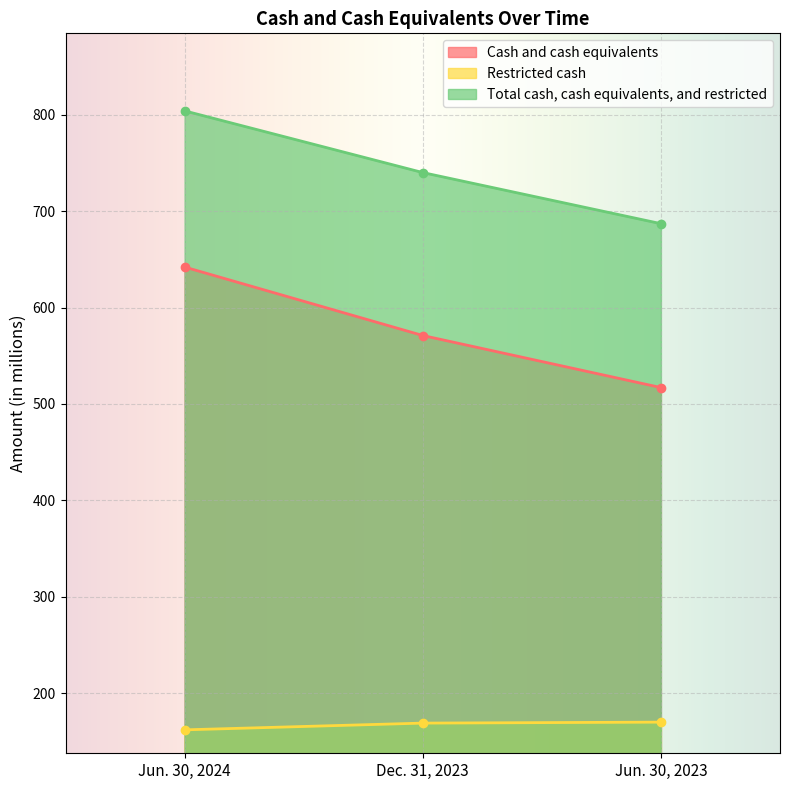

Which series has the largest range (max minus min)?

Cash and cash equivalents